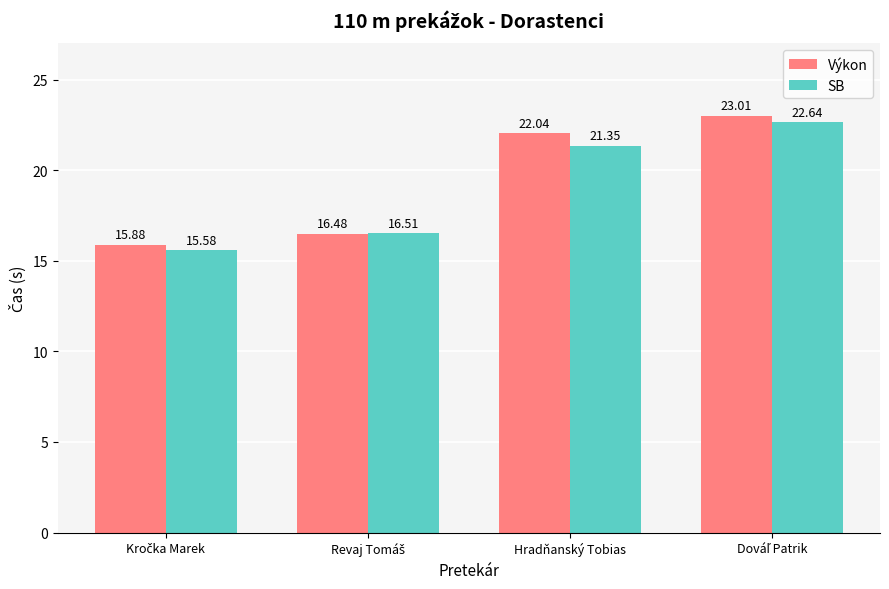

What are all the series names shown in the legend?

Výkon, SB